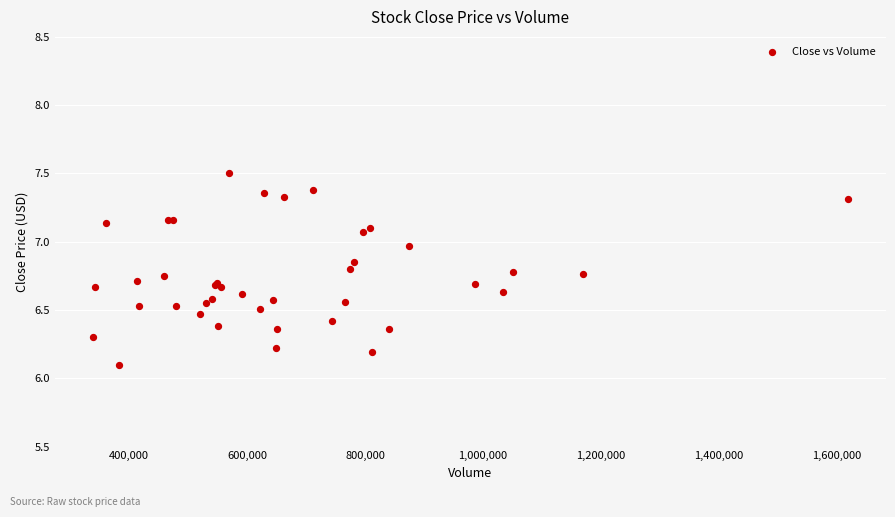

What Y value in the scatter plot is closest to 6?

6.1